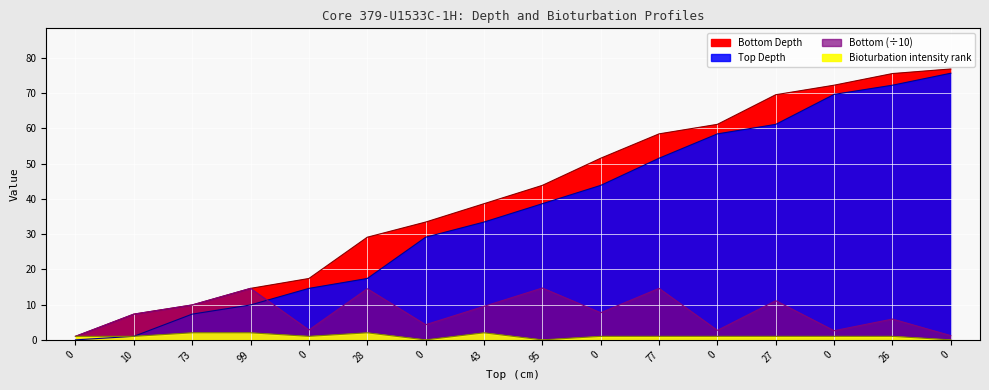

How many lines are shown in the chart?

4